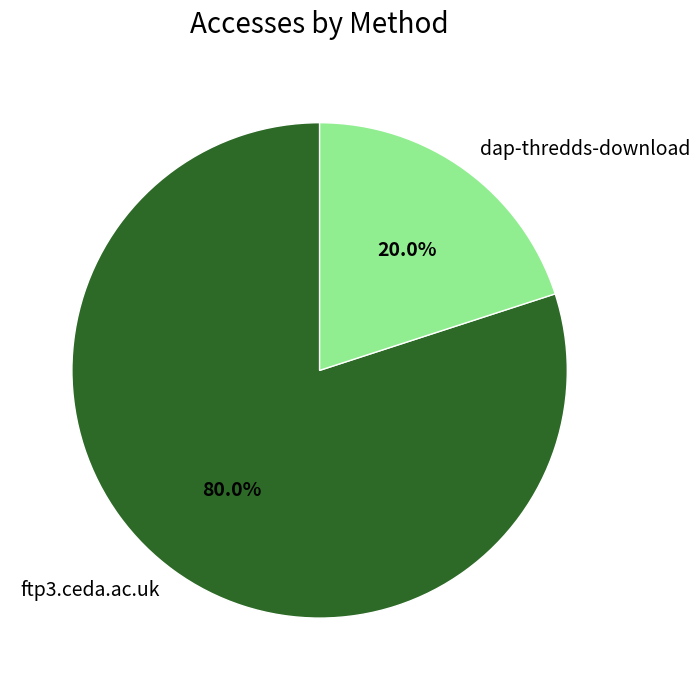

Does ftp3.ceda.ac.uk account for over 50% of the chart?

Yes